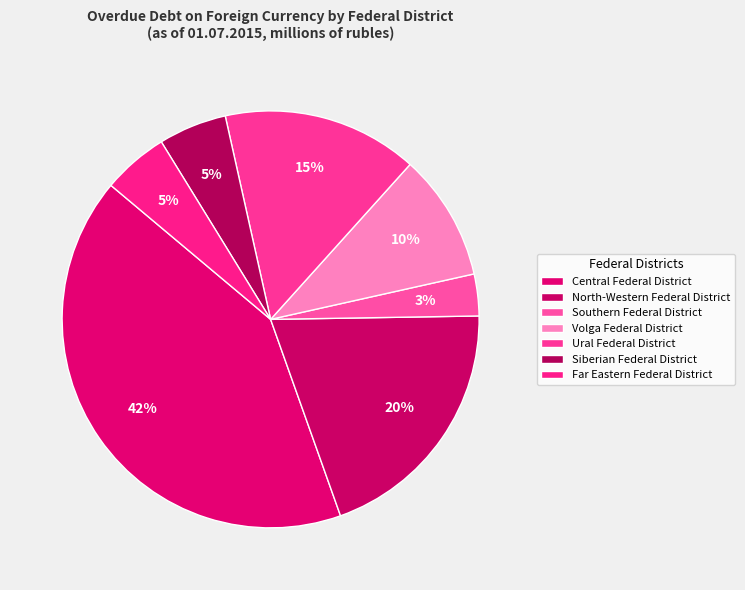

How many slices are in this pie chart?

7